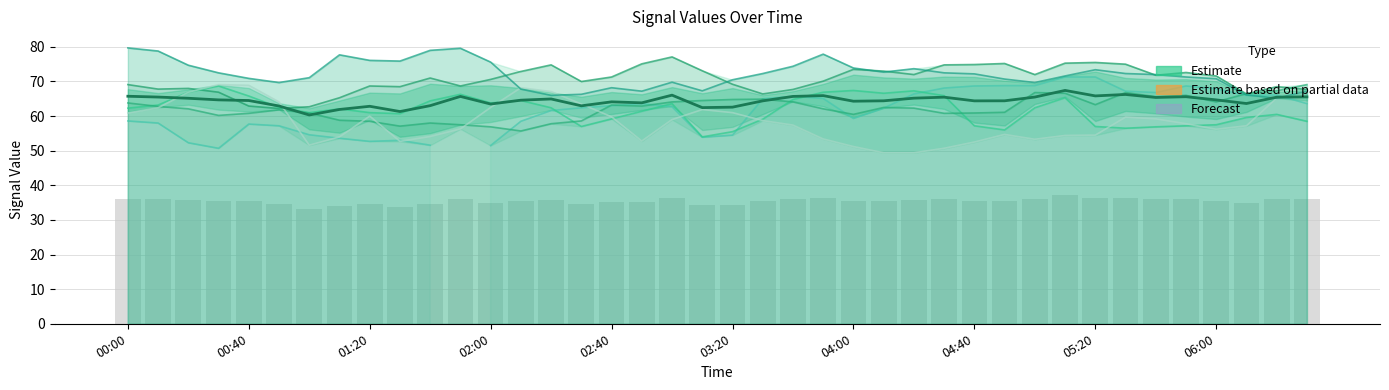

What is the difference between the values at 04:40 and 02:00?

2.8